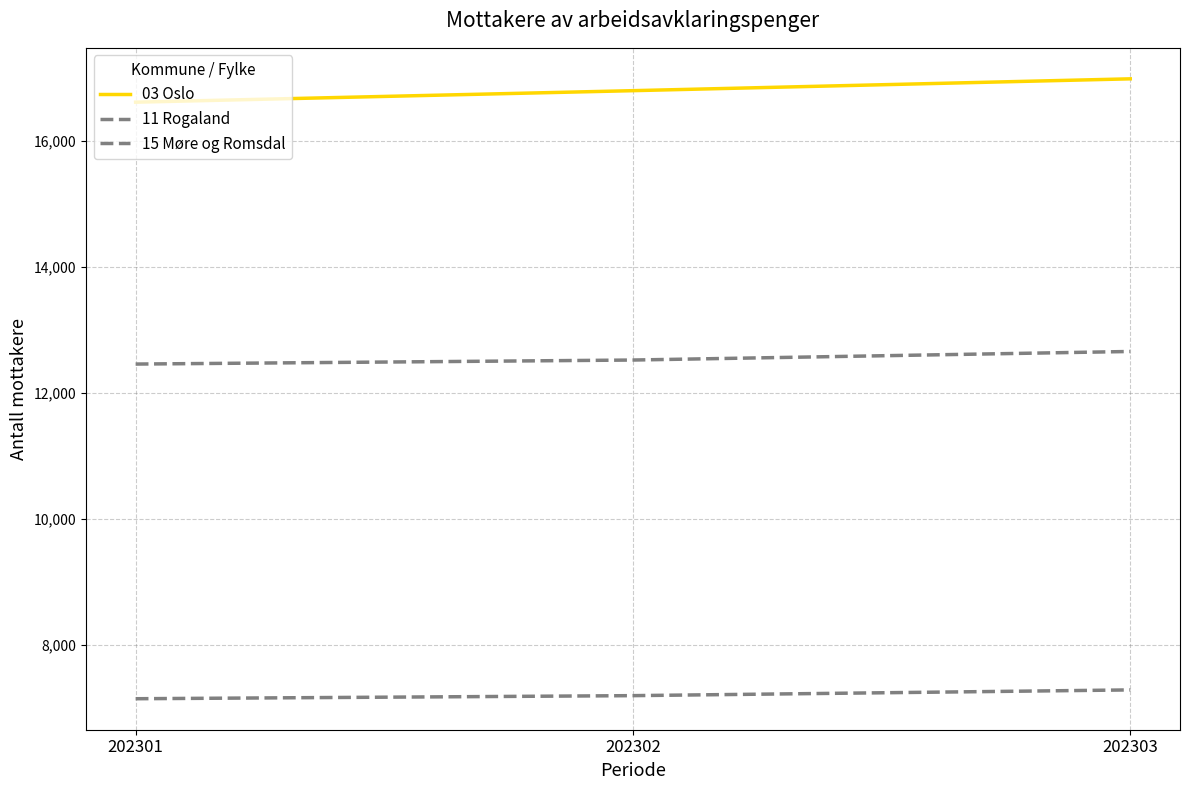

Does the chart display data point markers on the line(s)?

No